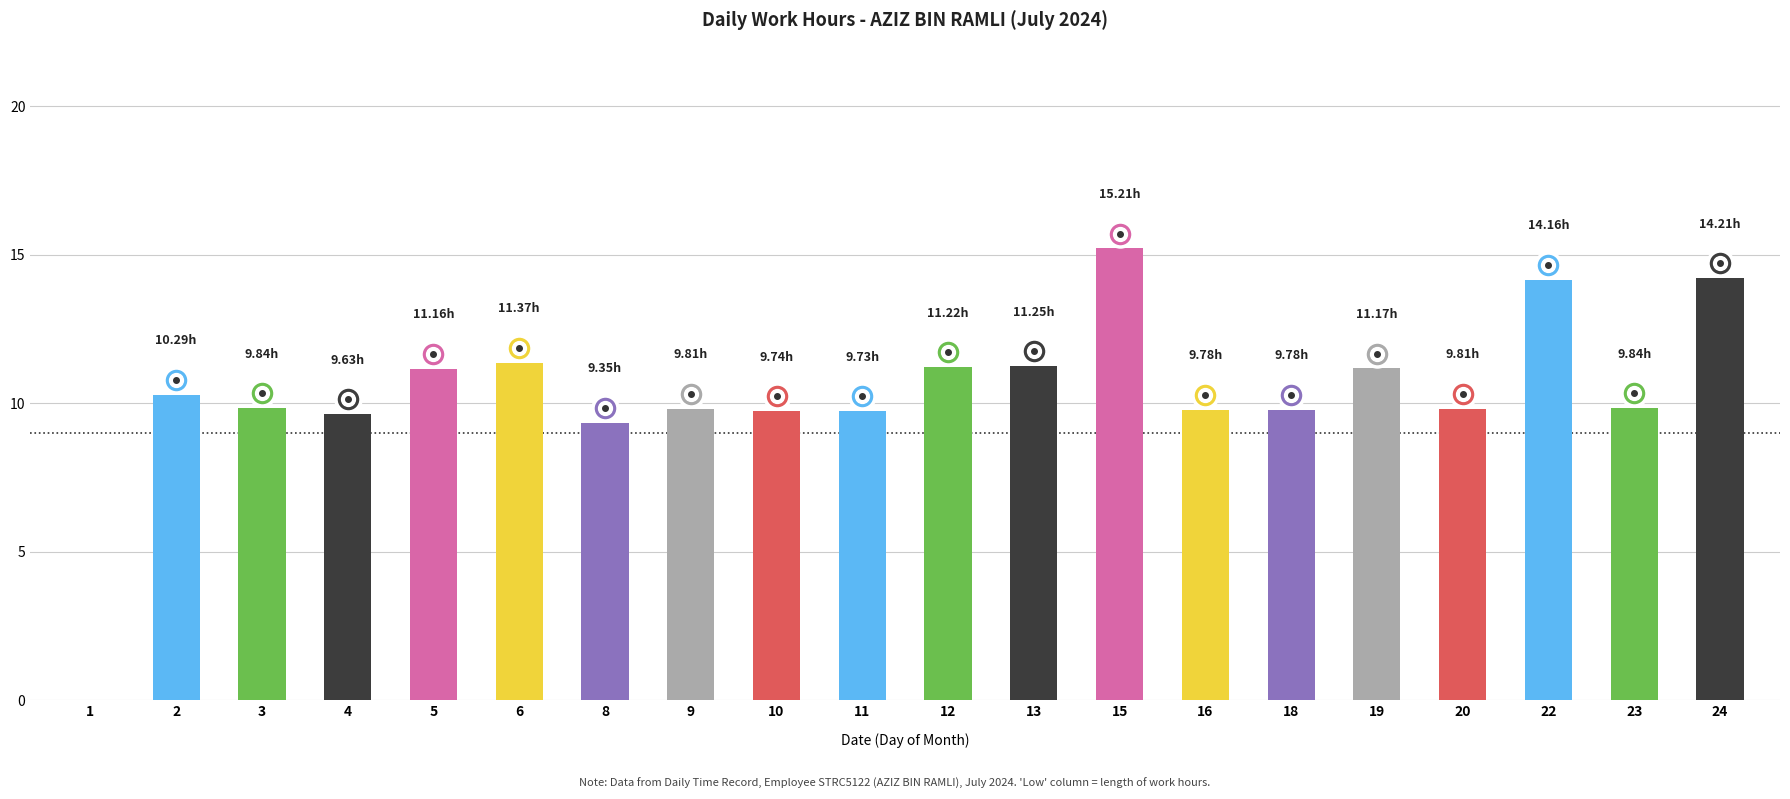

Between 19 and 16, which is larger?

19